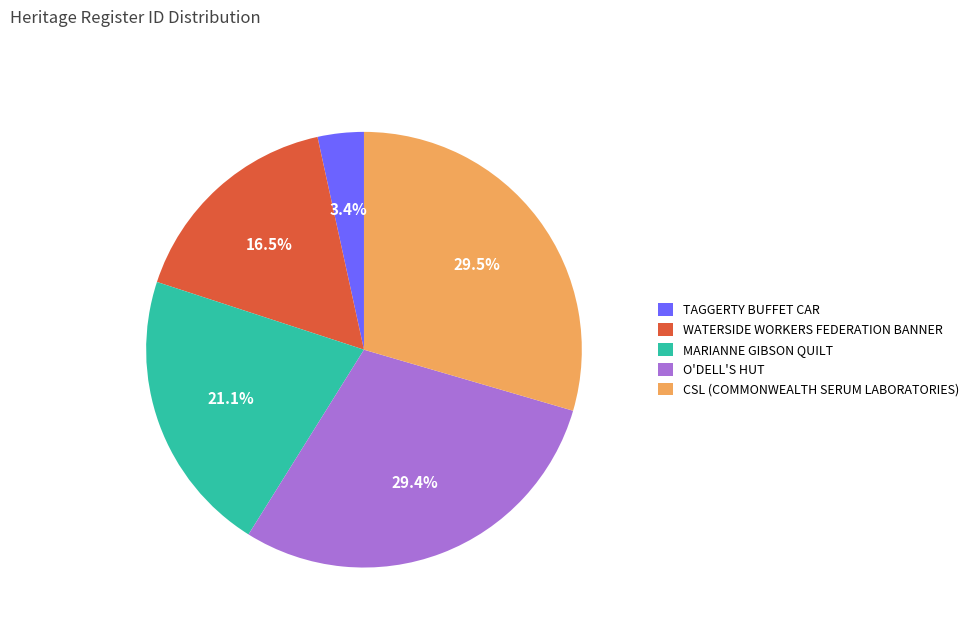

Which has a higher value, MARIANNE GIBSON QUILT or O'DELL'S HUT?

O'DELL'S HUT